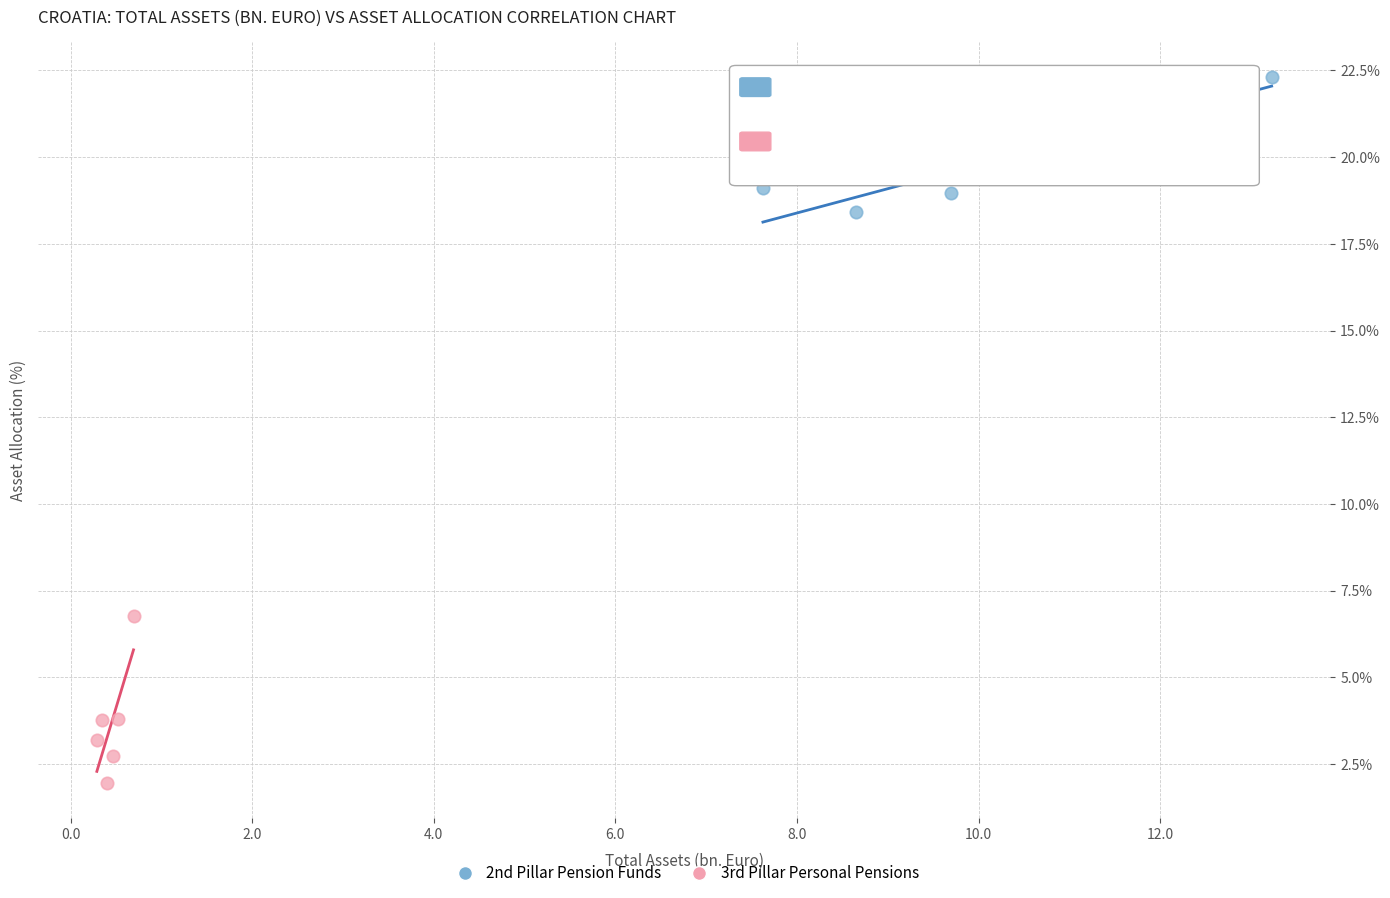

Which series contains the lowest Y value?

3rd Pillar Personal Pensions